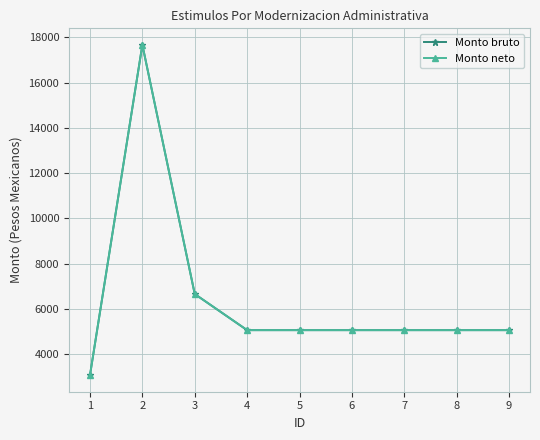

At which label is Monto bruto closest to 10372?

3